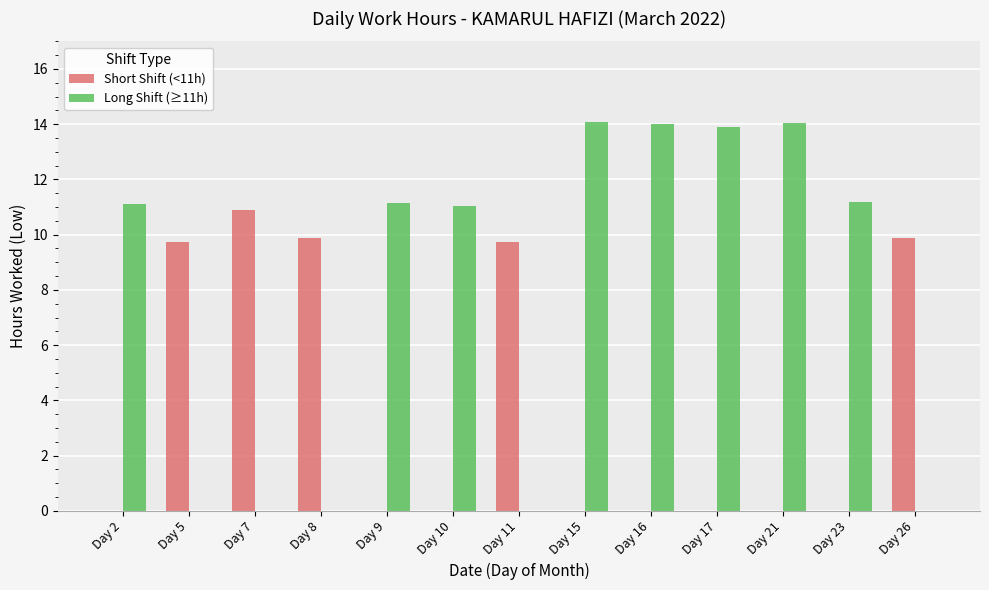

What is the maximum value shown in the chart?

14.1